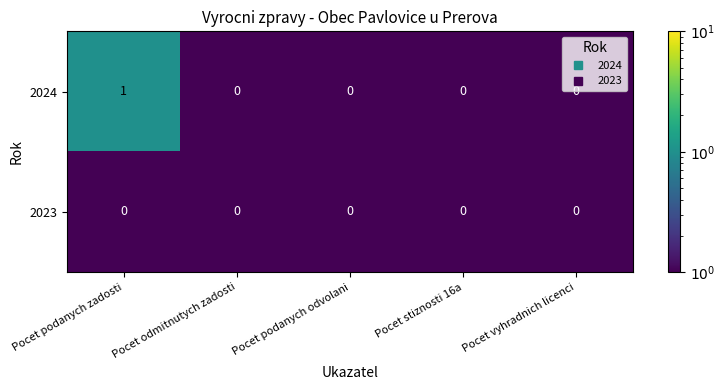

List the series in order of their peak value, highest first.

2024, 2023